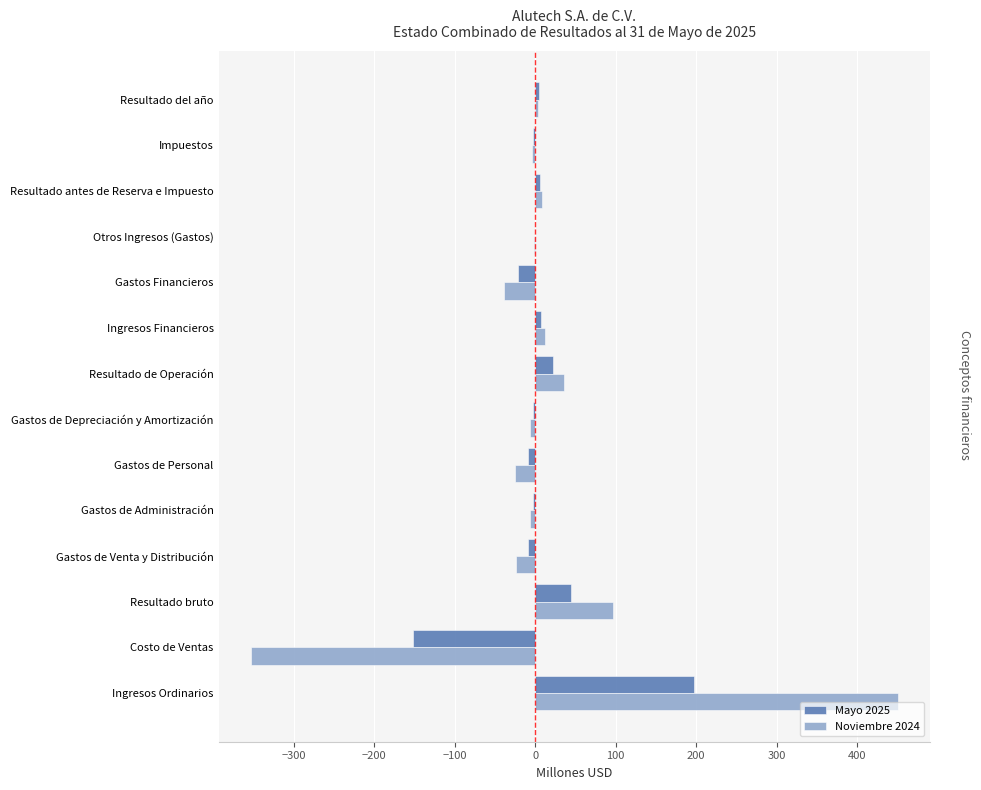

At which category is the sum across all series the highest?

Ingresos Ordinarios